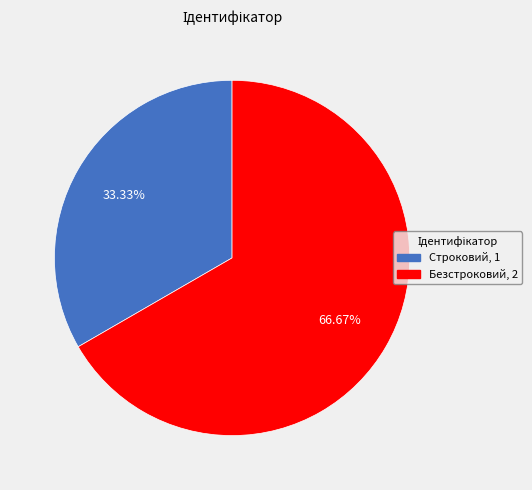

To the nearest percent, what is the difference between the largest and smallest slice percentages?

33%